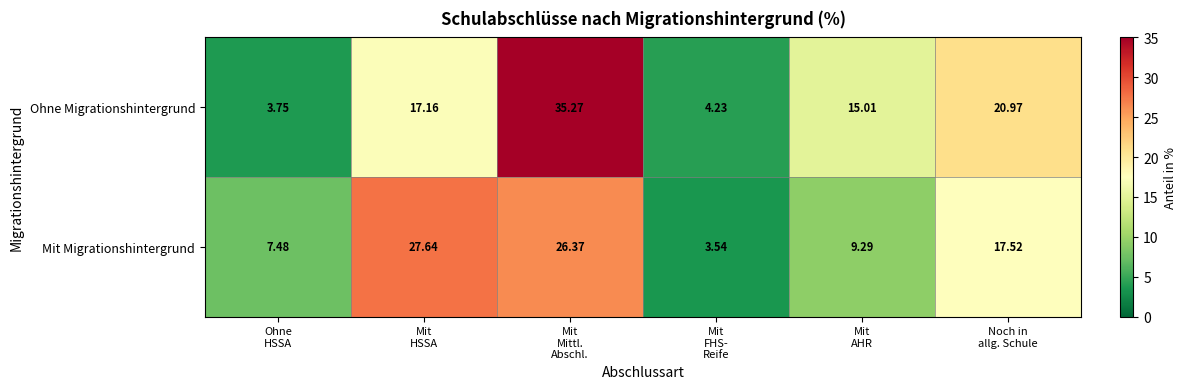

Which series has the largest total across all categories?

Ohne Migrationshintergrund